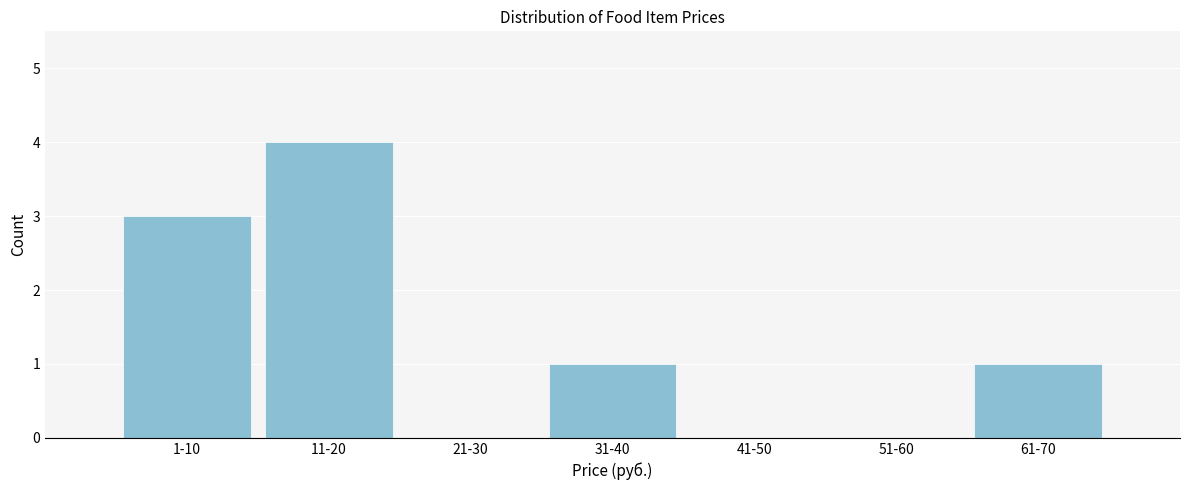

Reading left to right, list all the values displayed in this chart.

1-10=3	11-20=4	21-30=0	31-40=1	41-50=0	51-60=0	61-70=1